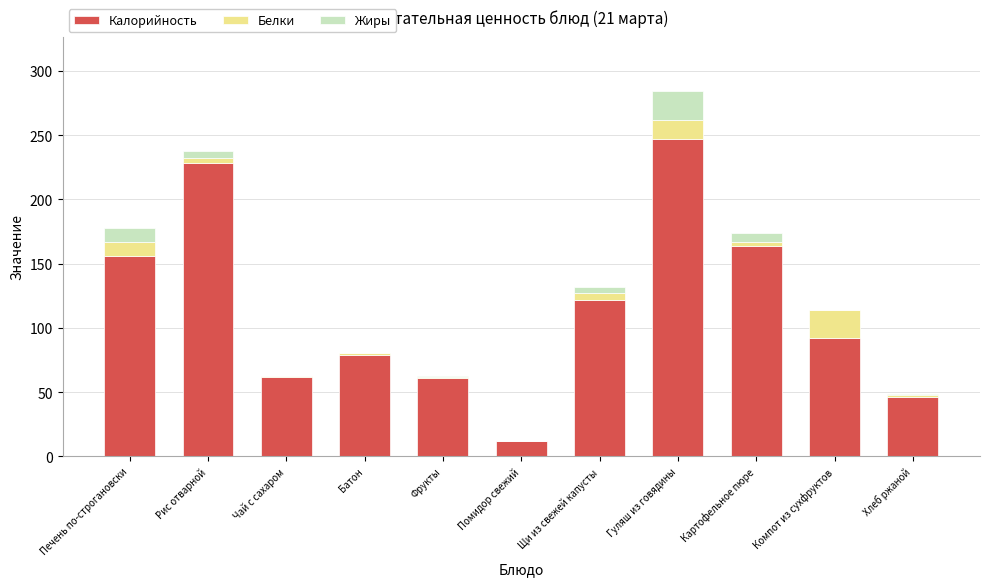

Is it true that Калорийность equals 357.7 at Гуляш из говядины?

False